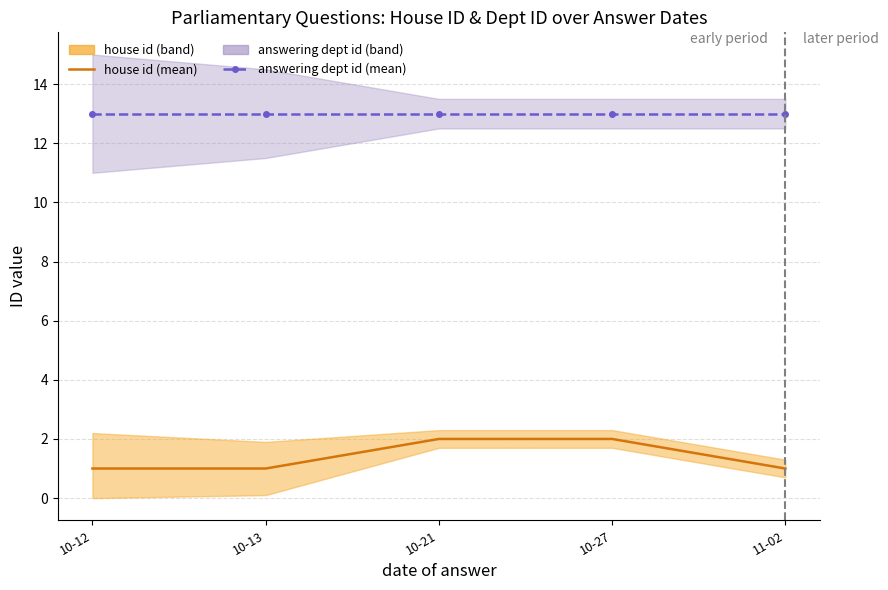

Is it true that house id equals 2 at 10-27?

True